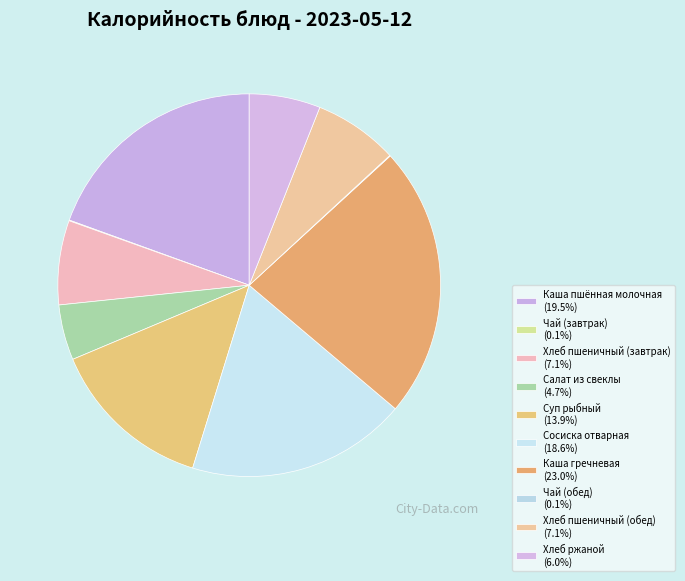

What percentage is the Салат из свеклы slice, to the nearest percent?

5%